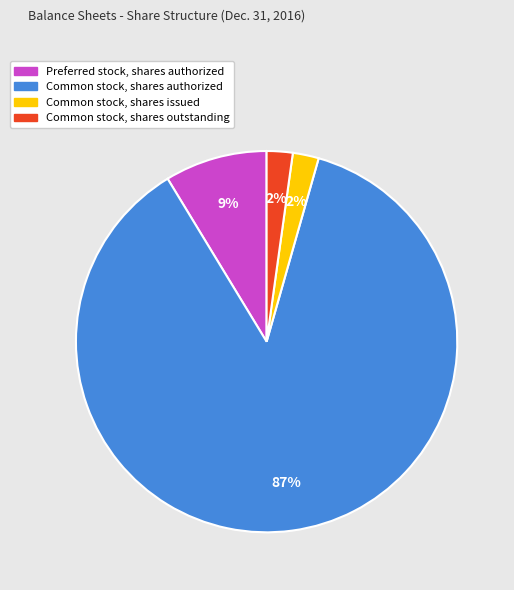

What is the largest slice in the pie chart?

Common stock, shares authorized